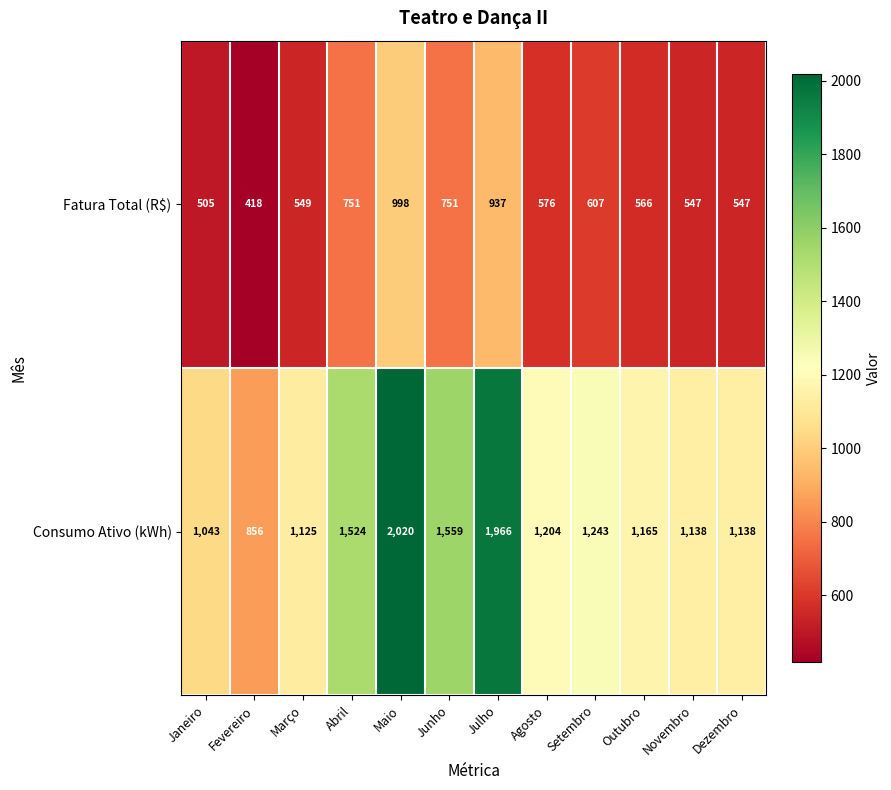

What is the difference between the maximum and second lowest values in the Consumo Ativo (kWh) series?

977